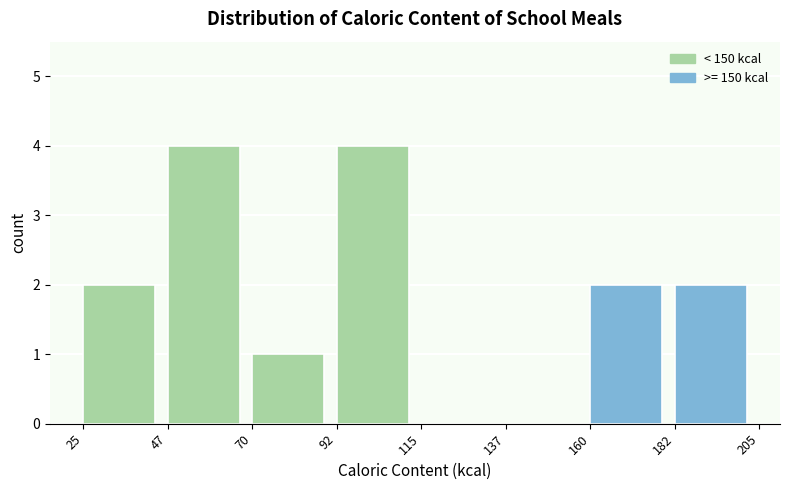

Reading left to right, transcribe this chart: for each bar, give the range it covers on the x-axis and its height. The values are not printed on the chart, so give them approximately, as read against the axis.

25 to 47: 2
47 to 70: 4
70 to 92: 1
92 to 115: 4
115 to 137: 0
137 to 160: 0
160 to 182: 2
182 to 205: 2